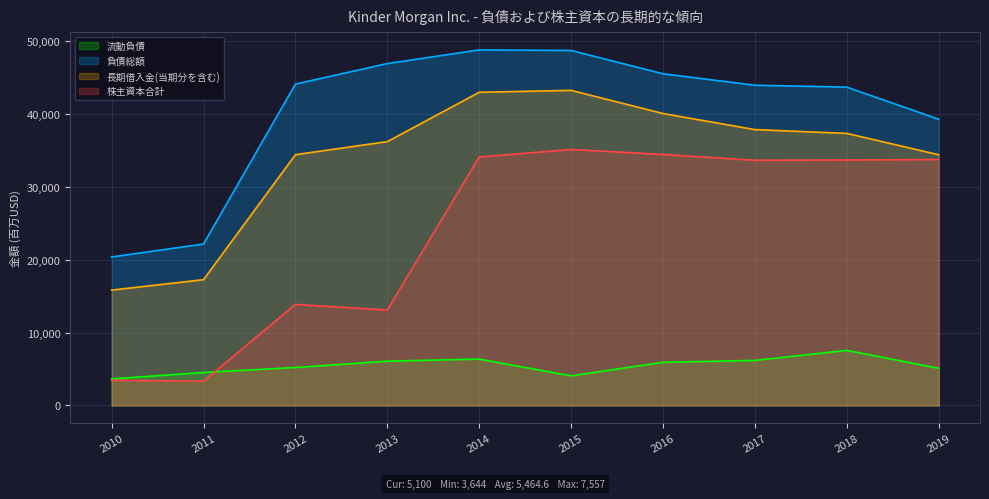

Reading right to left, transcribe all the data shown in this chart.

流動負債: 2019=5100	2018=7557	2017=6181	2016=5924	2015=4065	2014=6362	2013=6075	2012=5209	2011=4529	2010=3644
負債総額: 2019=39268	2018=43669	2017=43931	2016=45503	2015=48701	2014=48772	2013=46900	2012=44086	2011=22149	2010=20369
長期借入金(当期分を含む): 2019=34392	2018=37324	2017=37843	2016=40050	2015=43227	2014=42963	2013=36193	2012=34401	2011=17255	2010=15826
株主資本合計: 2019=33742	2018=33678	2017=33636	2016=34431	2015=35119	2014=34076	2013=13093	2012=13865	2011=3321	2010=3439